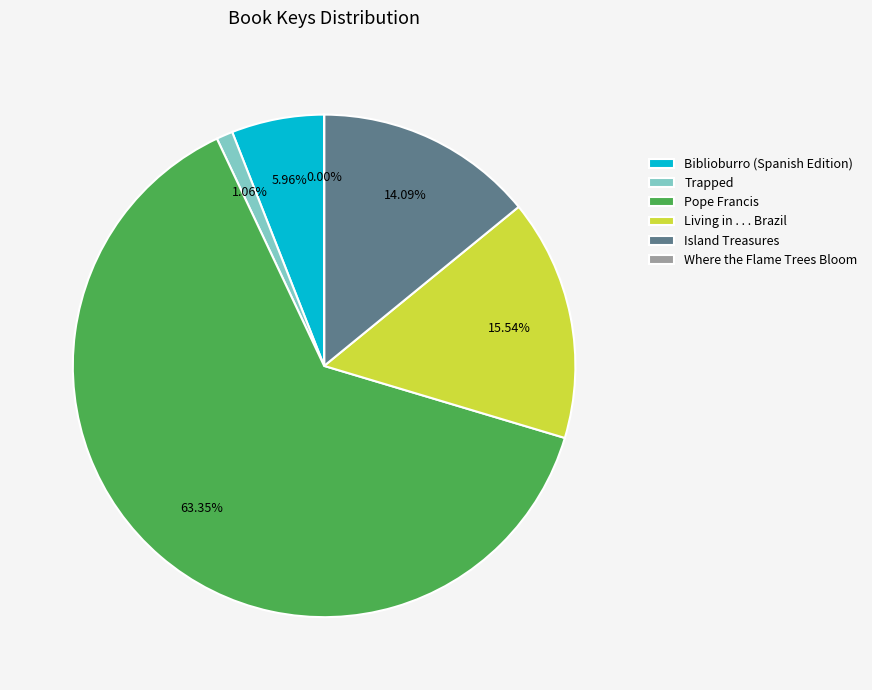

Is the sum of Trapped and Living in . . . Brazil greater than half?

No